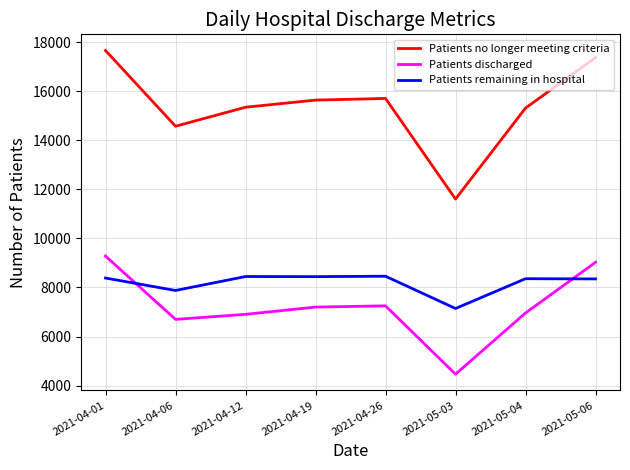

List the series in order of their peak value, lowest first.

Patients remaining in hospital, Patients discharged, Patients no longer meeting criteria